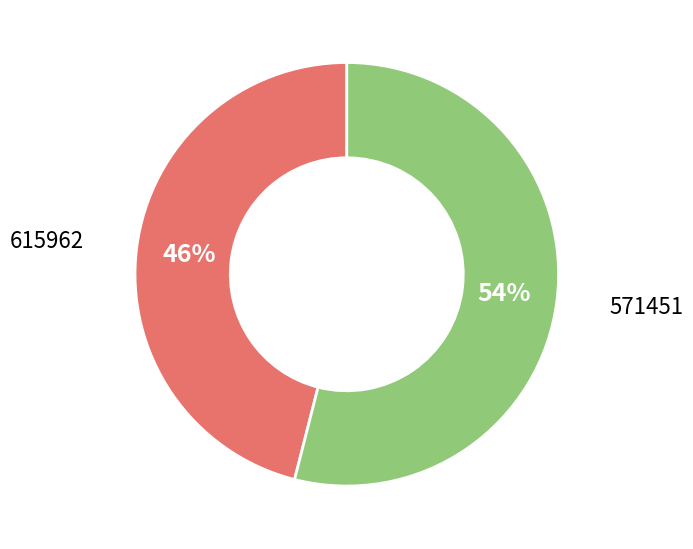

How many segments does this pie chart have?

2